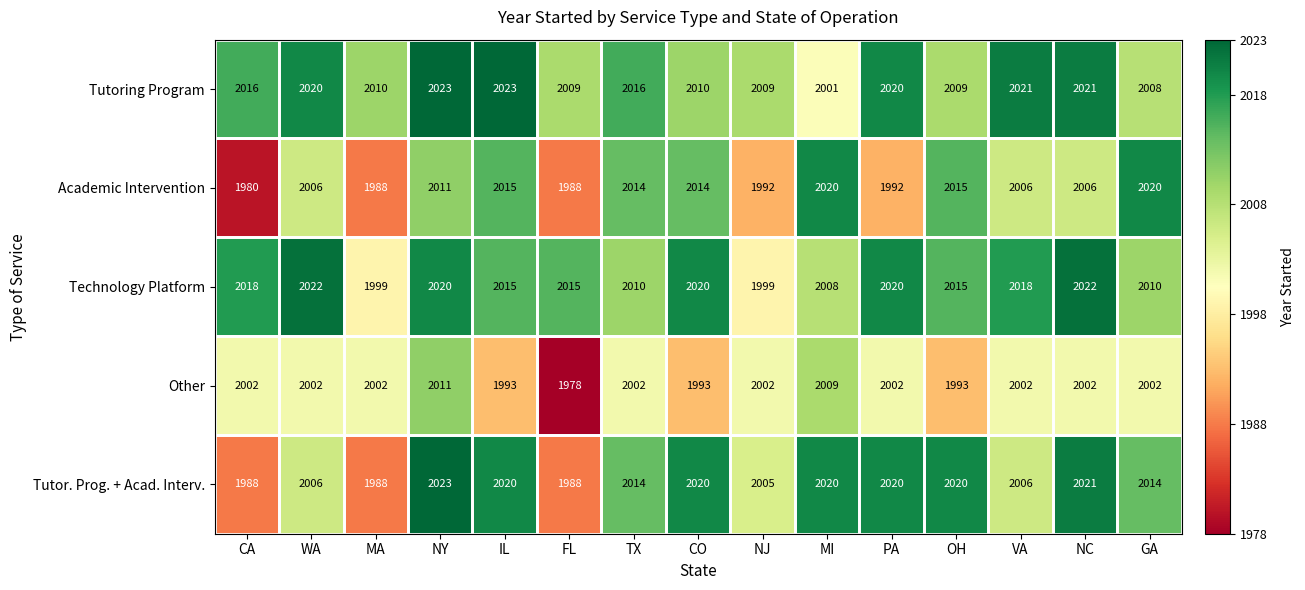

The Tutoring Program series shows 1355 at FL. True or false?

False